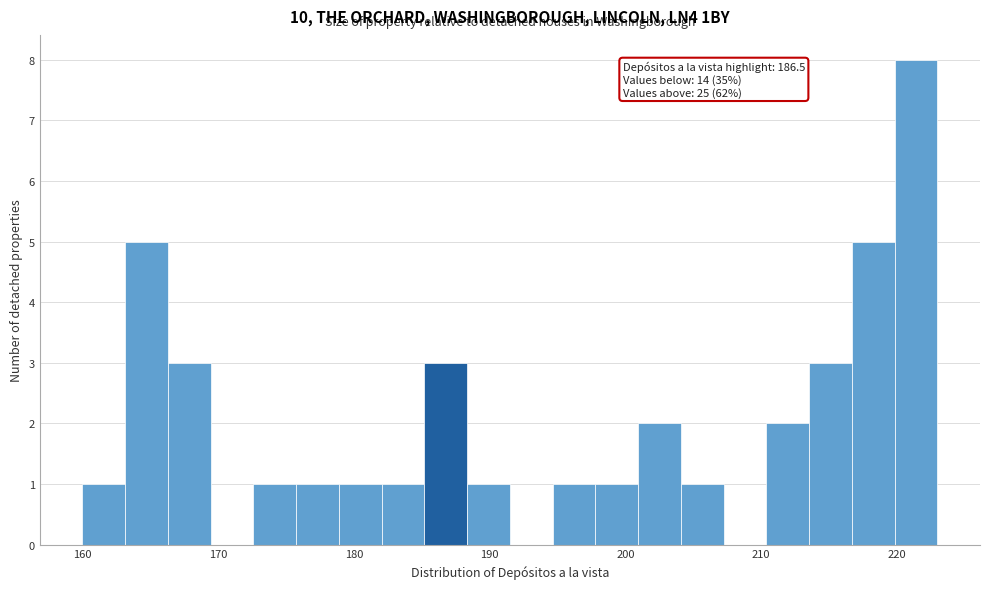

Read against the x-axis, roughly where is the centre of the tallest bar?

221